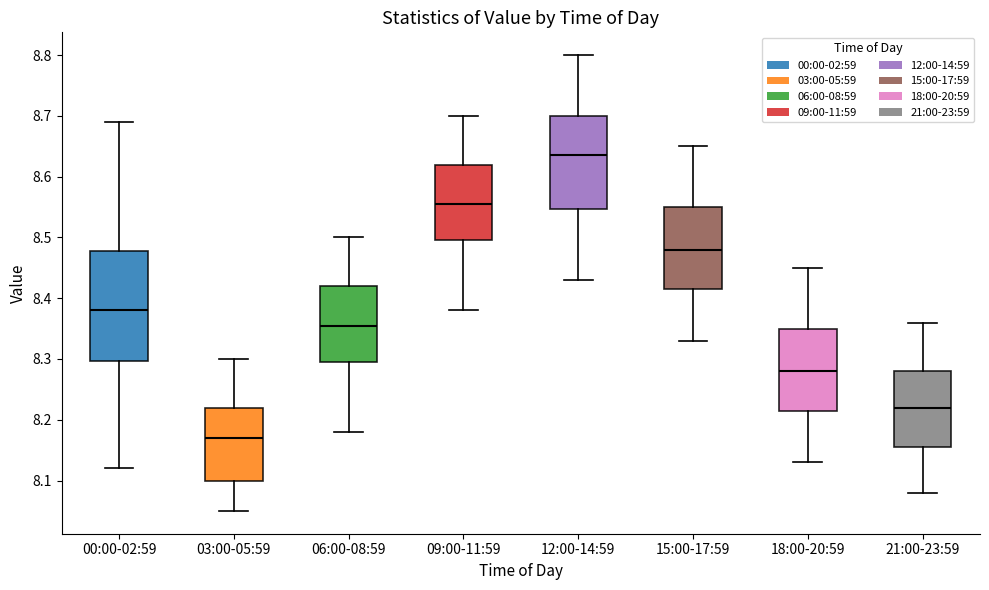

Which box has the highest median line?

12:00-14:59